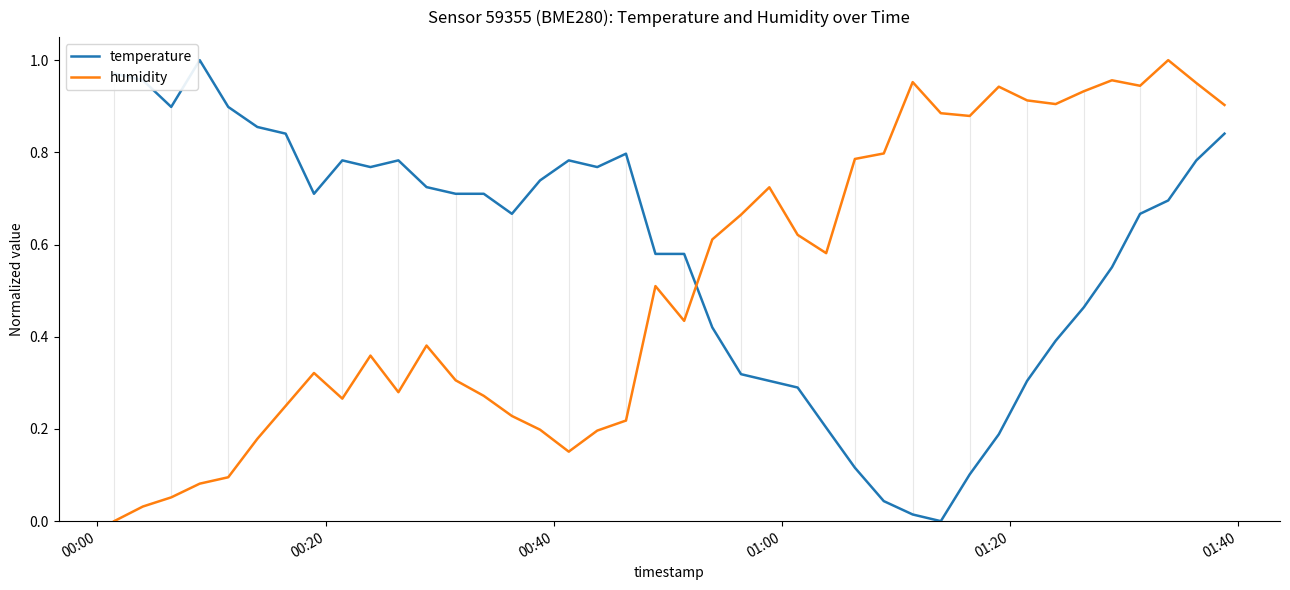

Rank the series by their average value, from highest to lowest.

temperature, humidity